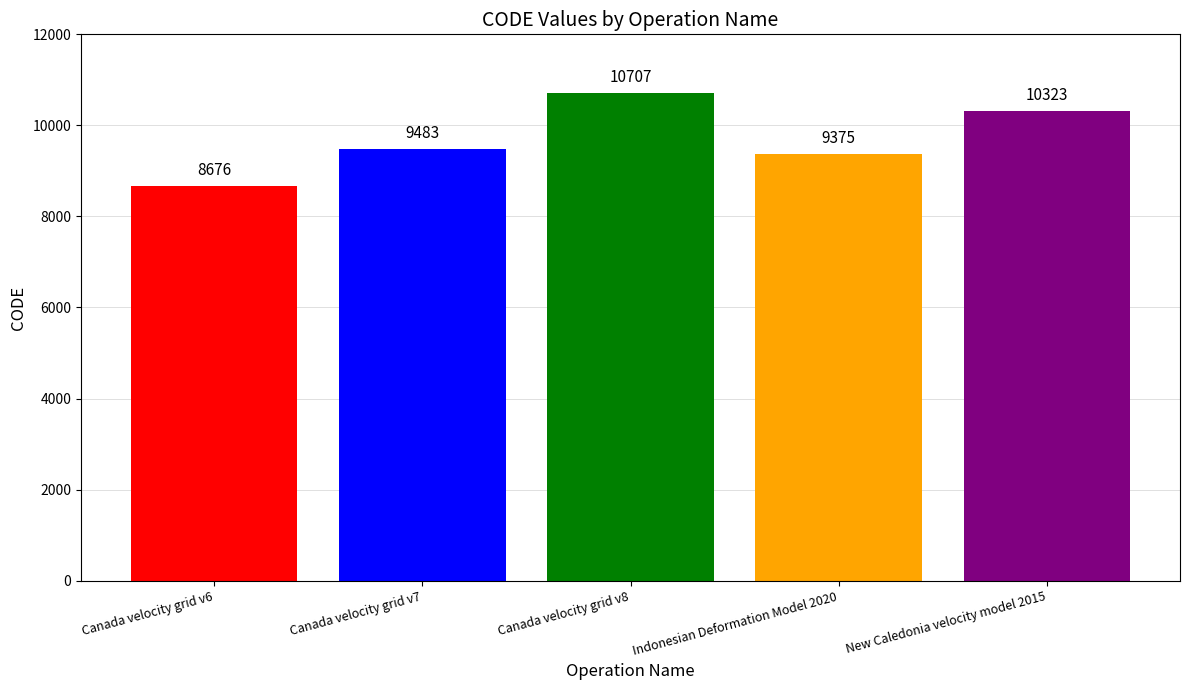

Approximately how many times larger is the value at Canada velocity grid v6 compared to Indonesian Deformation Model 2020?

0.9